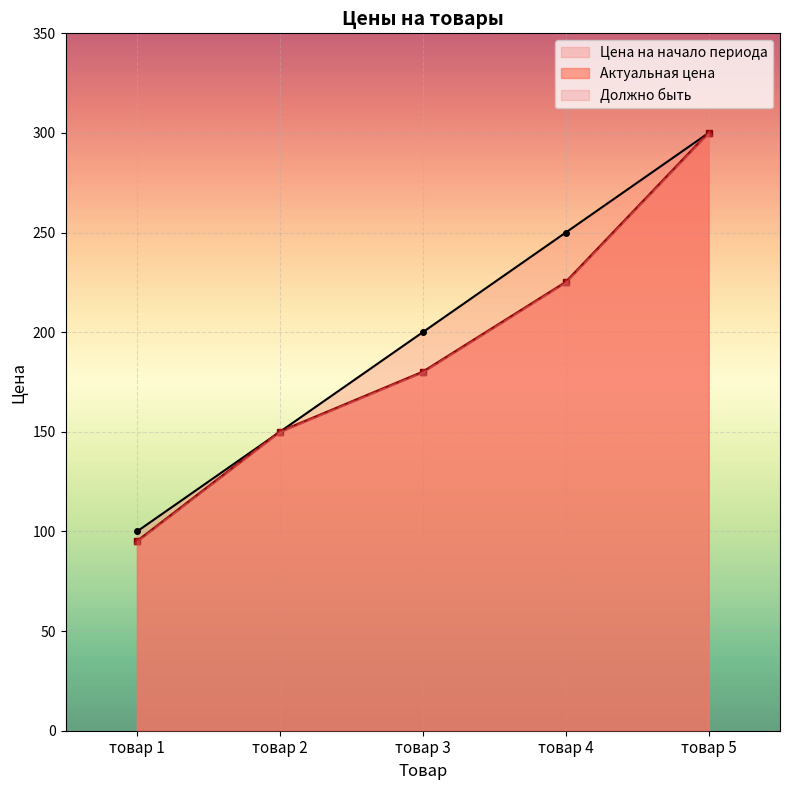

What is the total value across all series at товар 2?

300